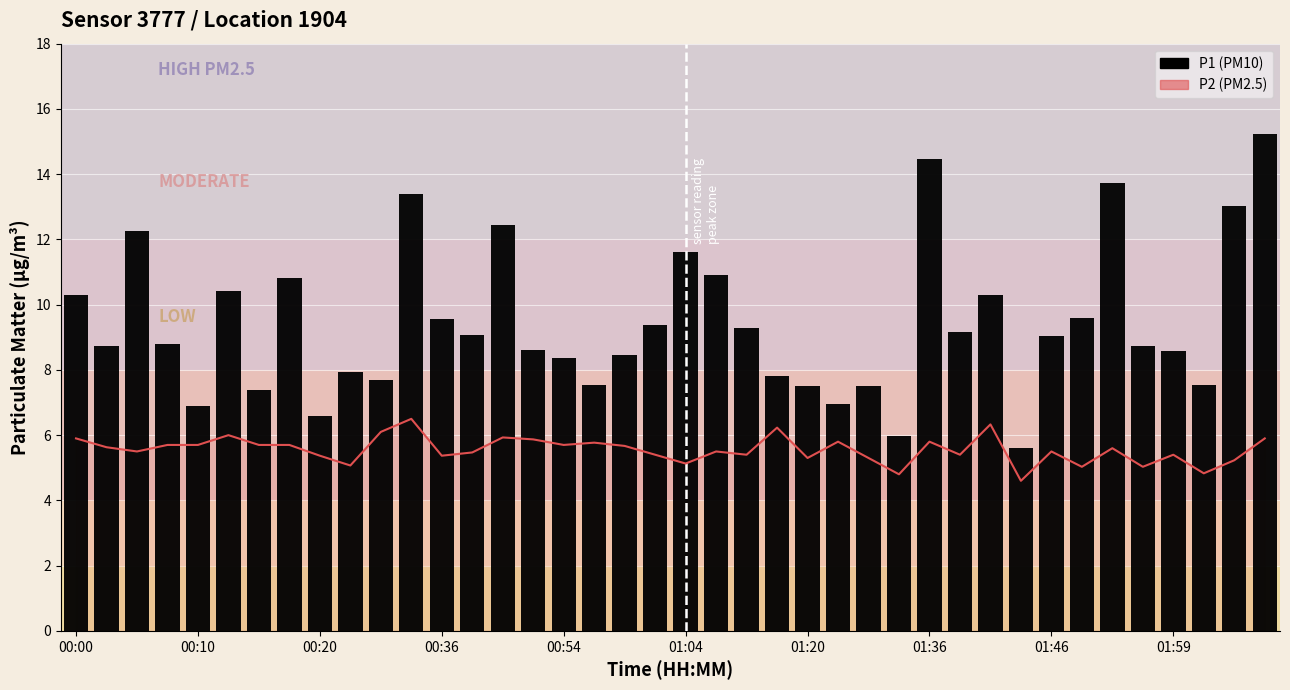

At which category is the sum across all series the highest?

39